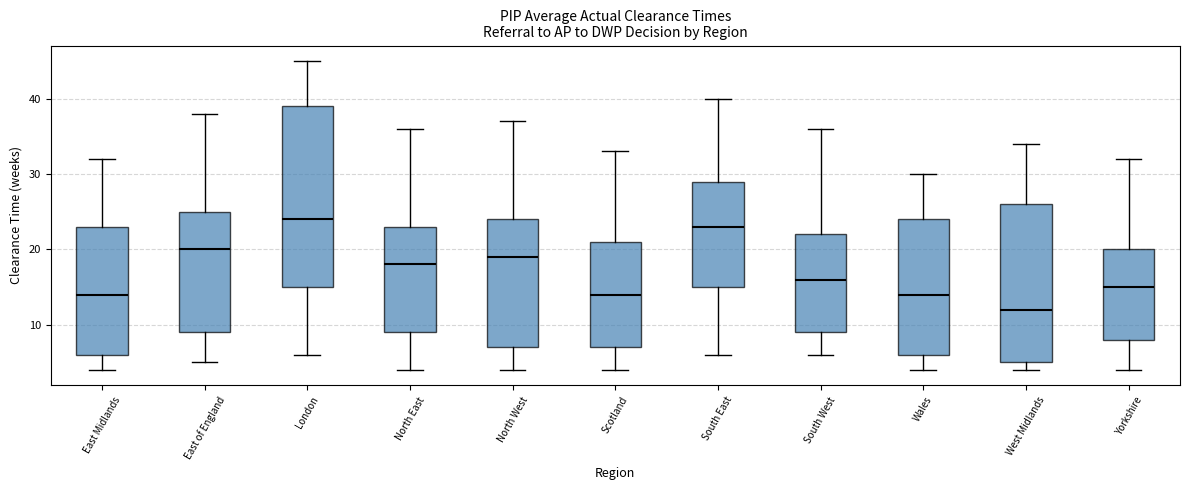

Which box's median line is the highest?

London